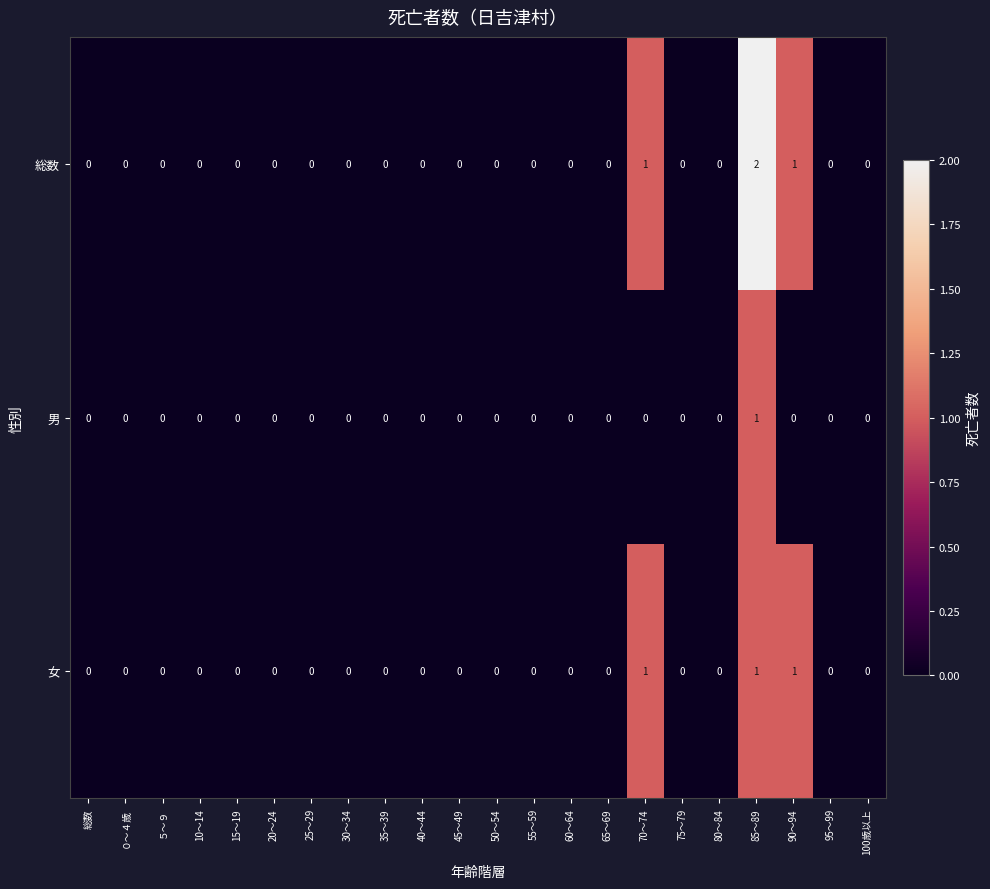

True or false: 女 has a value of 1 at 30～34.

False